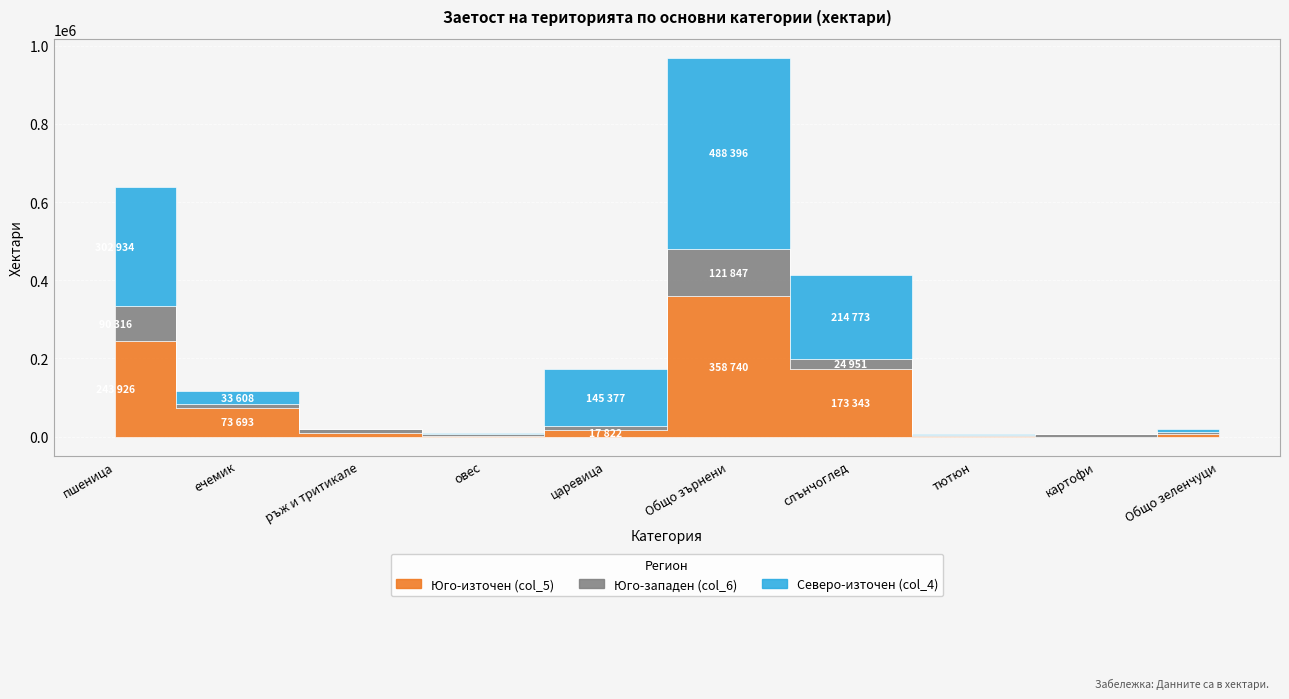

After their last crossing, which series has the higher values: Северо-източен (col_4) or Юго-източен (col_5)?

Юго-източен (col_5)